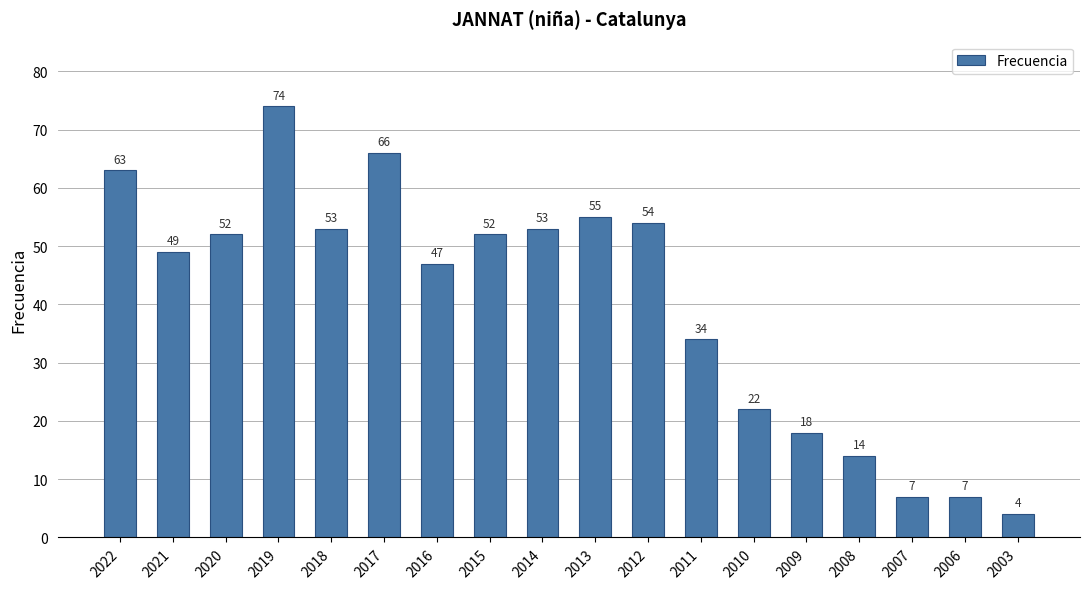

True or false: the data shows 13 at 2017.

False